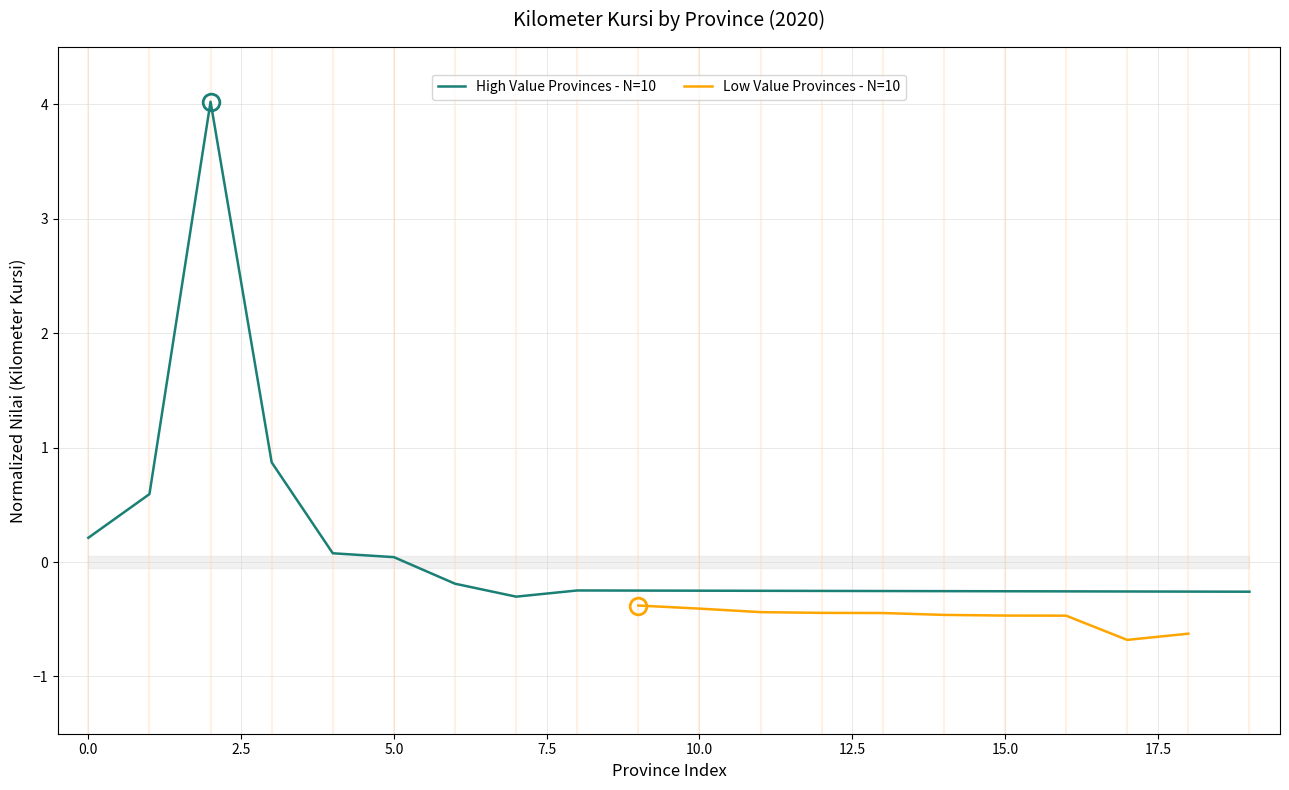

True or false: Low Value Provinces - N=10 and High Value Provinces - N=10 intersect in this chart.

False